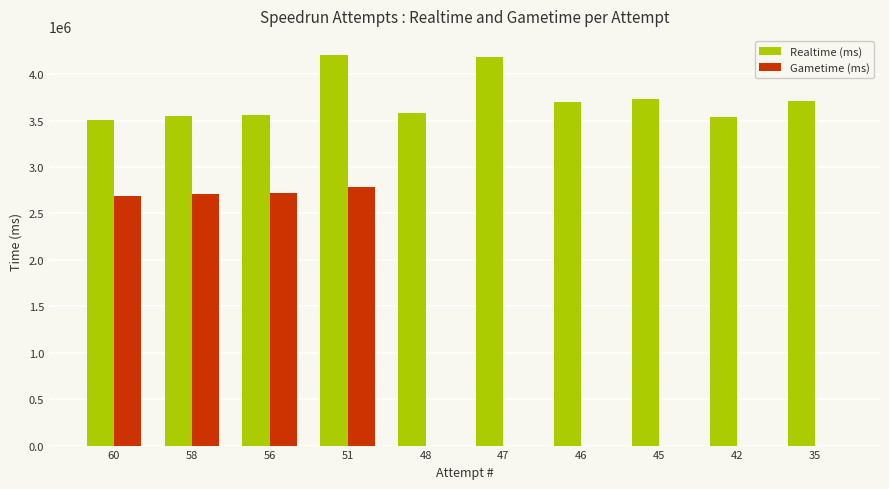

What is the maximum value for Gametime (ms)?

2783000